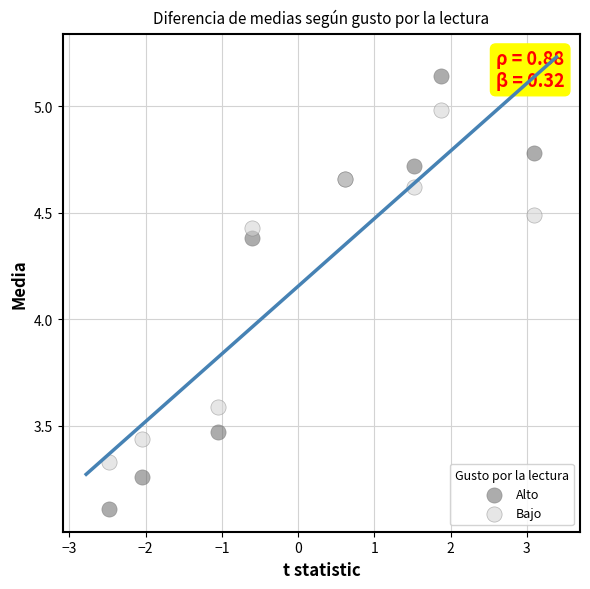

Which series has the widest spread of Y values?

Alto